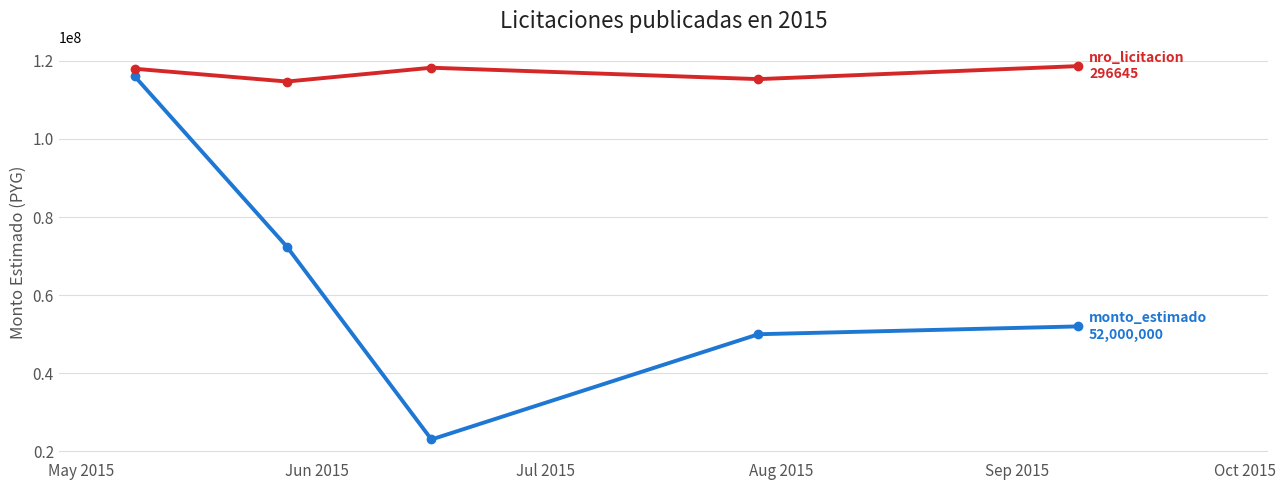

What is the smallest value displayed?

23048538